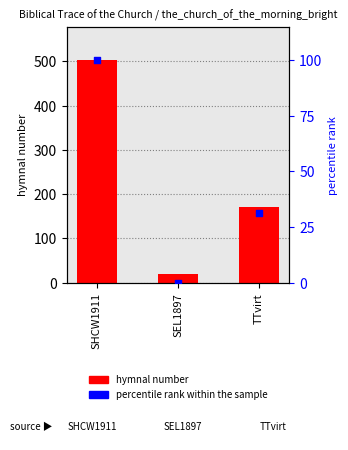

Which series reaches the minimum Y coordinate?

percentile rank within the sample